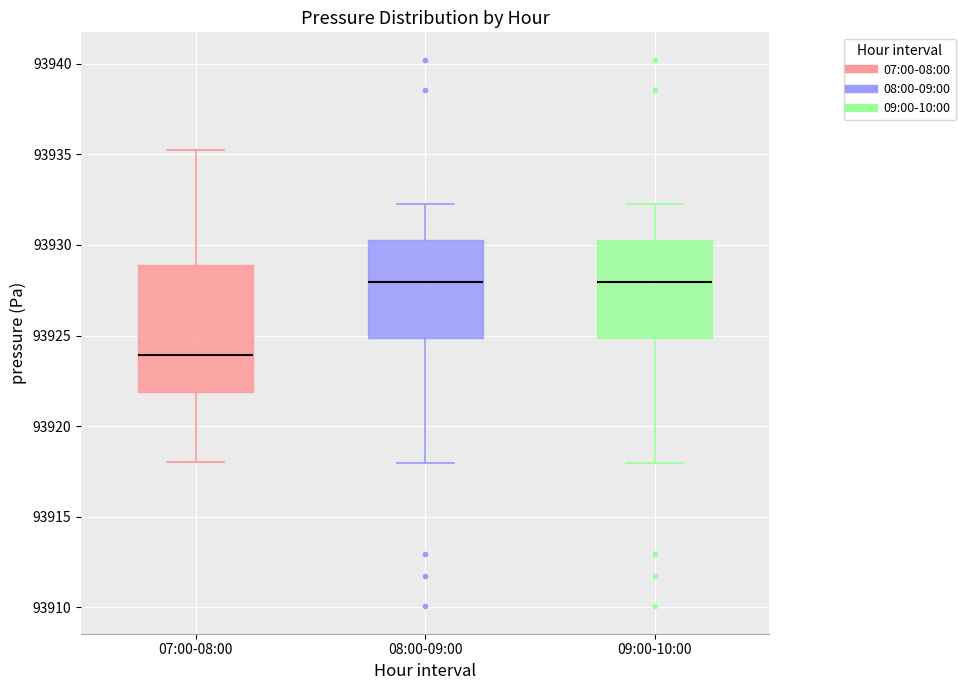

Comparing the boxes themselves (not the whiskers), which one is the tallest?

07:00-08:00